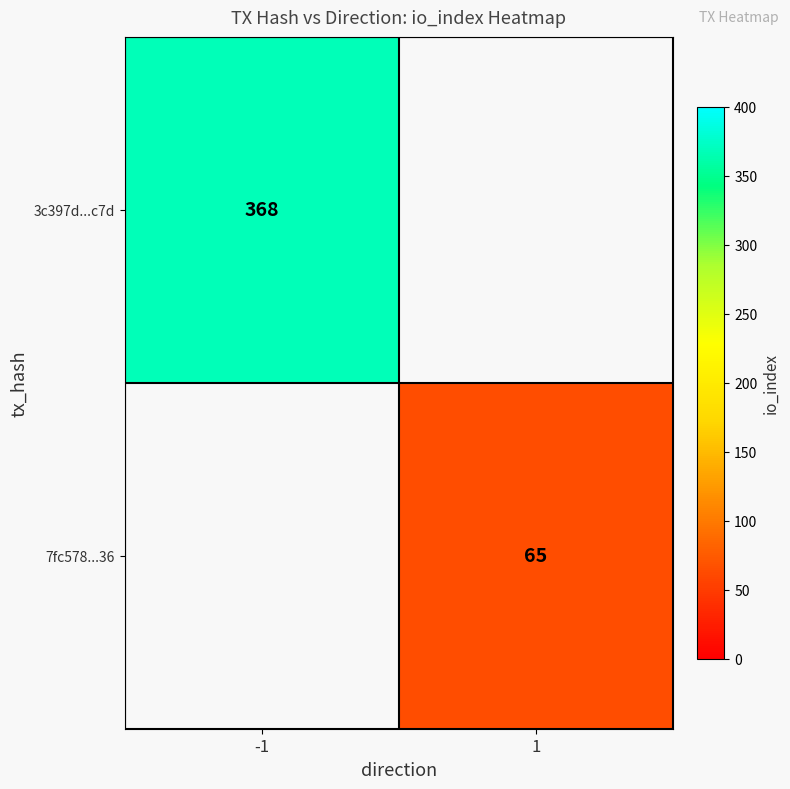

Is it true that 7fc578...36 equals 38 at 1?

False